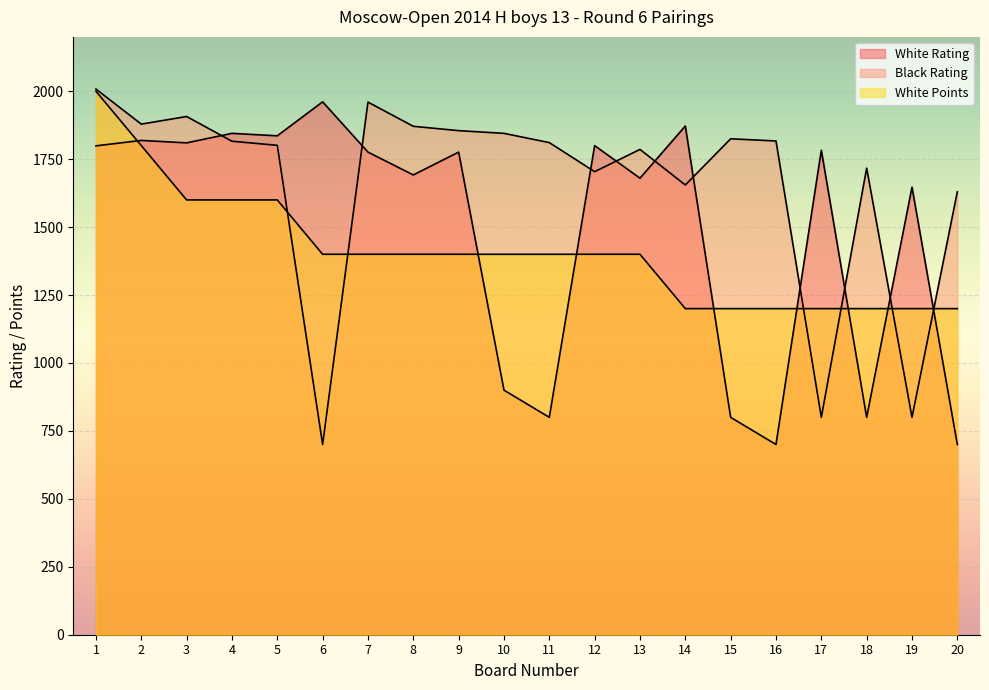

Where do Black Rating and White Points first cross each other?

5 and 6